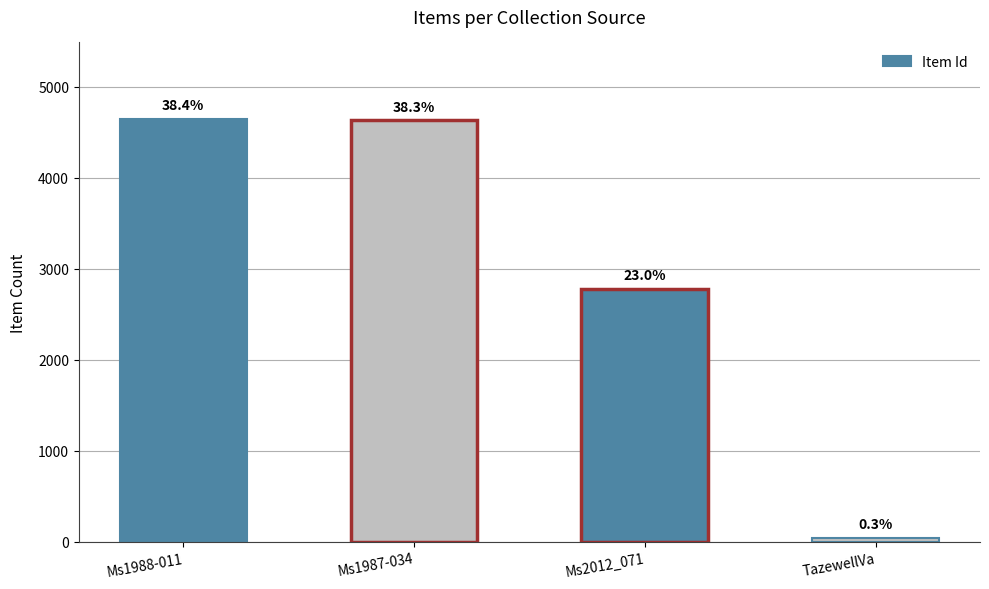

Does the chart contain stacked bars?

No